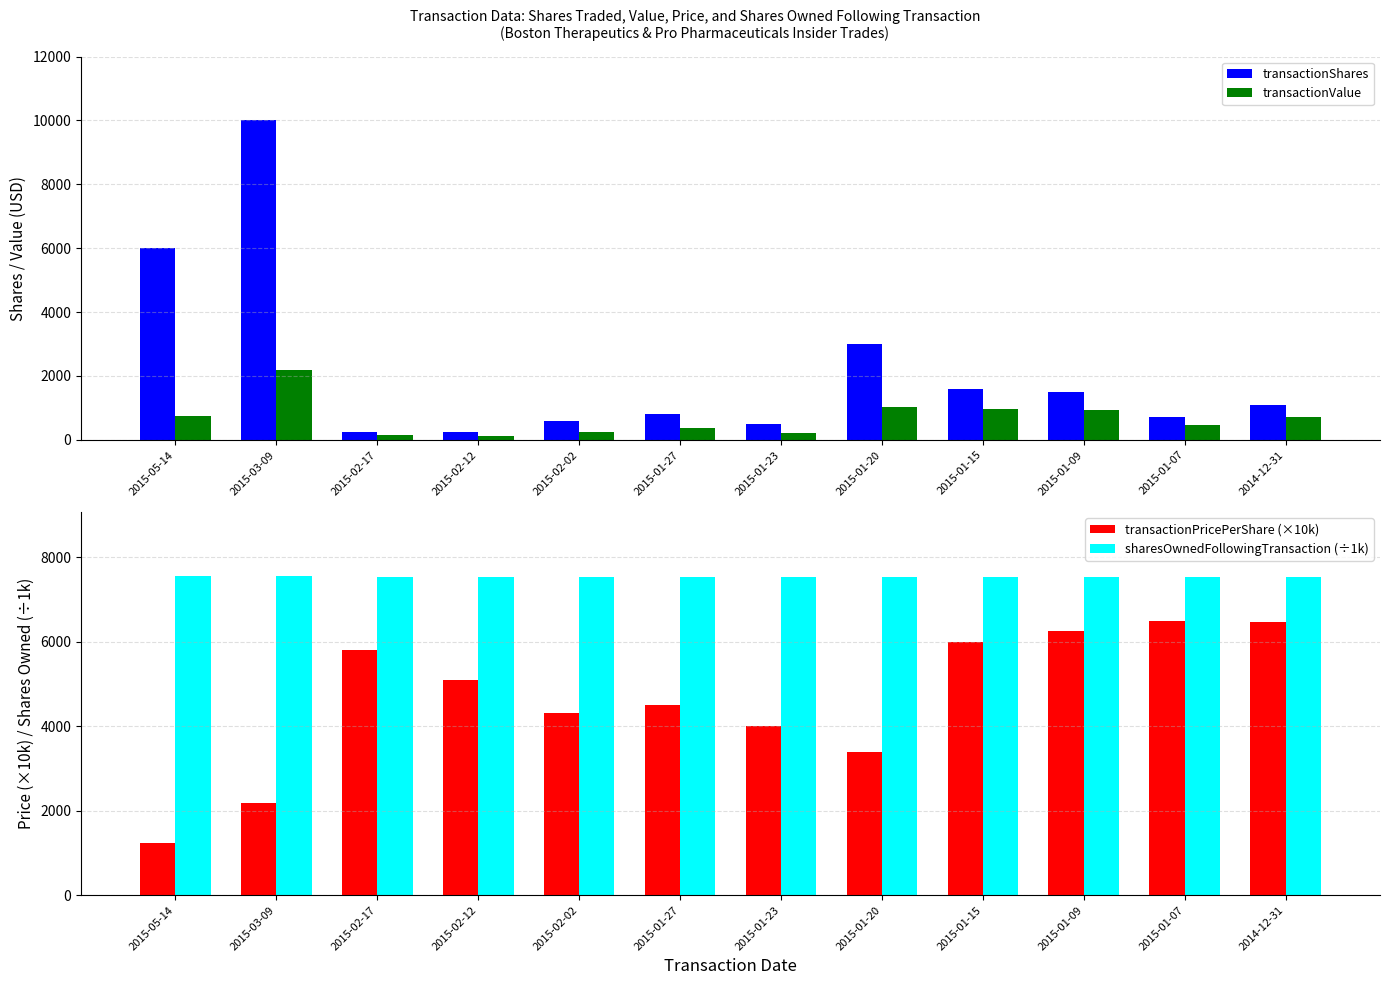

List the series in order of their peak value, highest first.

transactionShares, sharesOwnedFollowingTransaction (÷1k), transactionPricePerShare (×10k), transactionValue